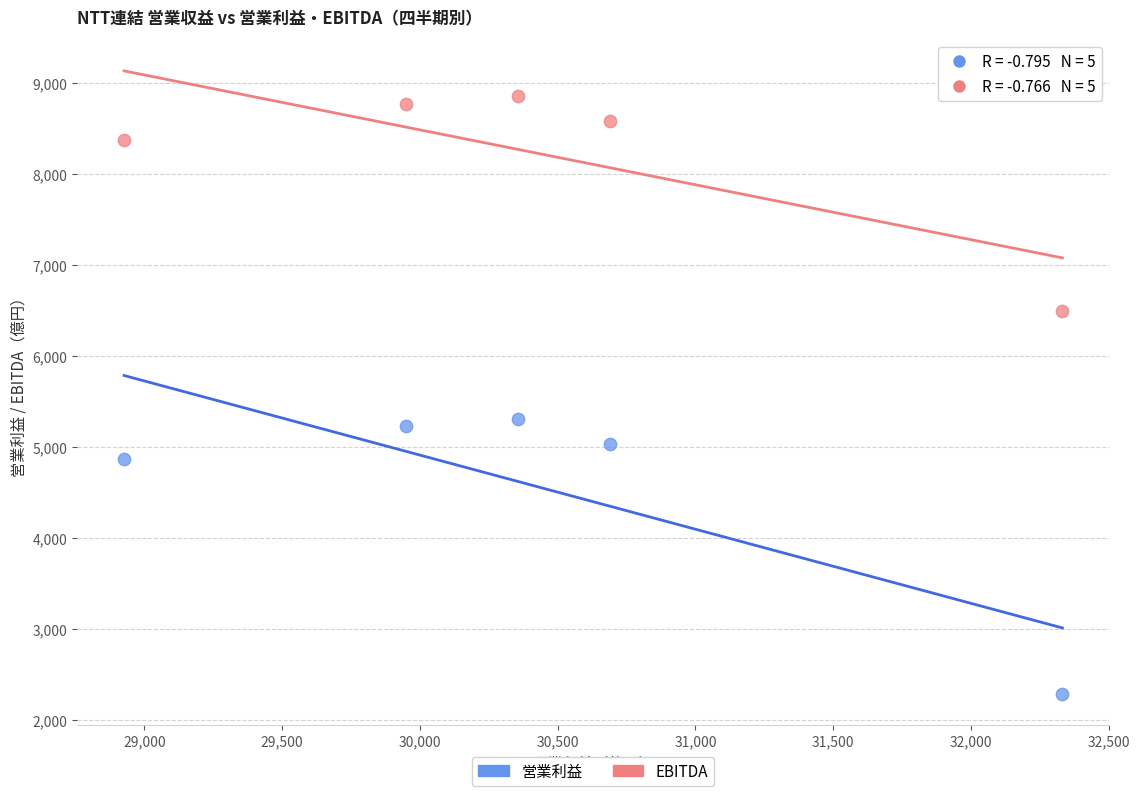

Across all data points, what is the range of Y values (max minus min)?

6561